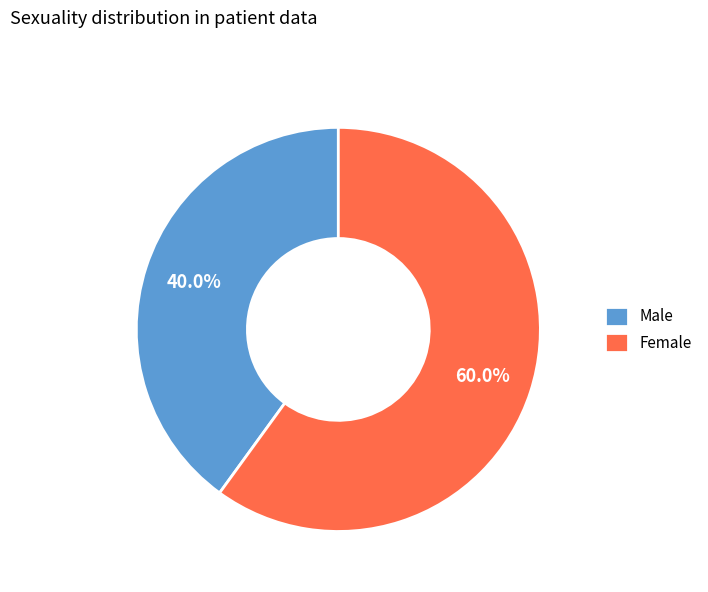

Count the number of slices in the pie.

2